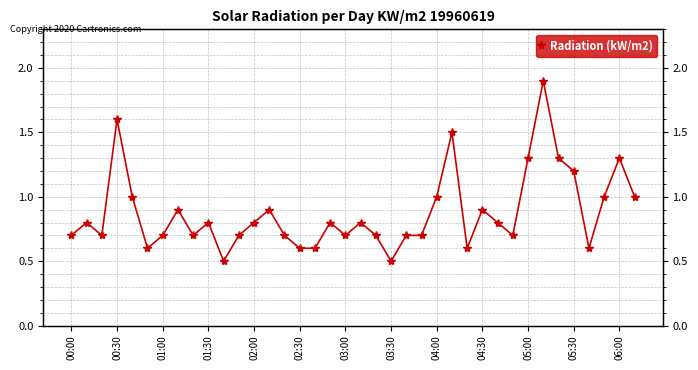

How many categories are shown in the chart?

38